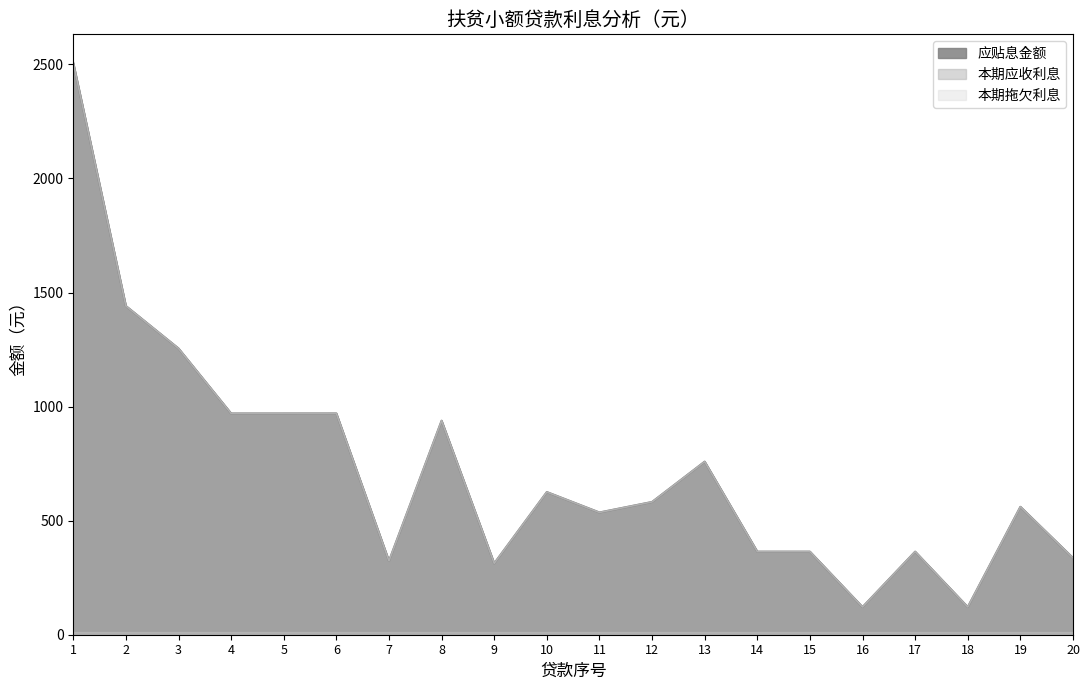

Reading left to right, what are all the values shown in this chart?

应贴息金额: 2506.3	1440.8	1254.8	969.8	969.8	969.9	323.3	938.1	312.7	625.4	535.9	582.0	758.7	364.2	364.2	121.4	364.2	121.4	560.8	336.5
本期应收利息: 2506.3	1440.8	1254.8	969.8	969.8	969.8	323.3	938.1	312.7	625.4	535.9	582.0	758.7	364.2	364.2	121.4	364.2	121.4	560.8	336.5